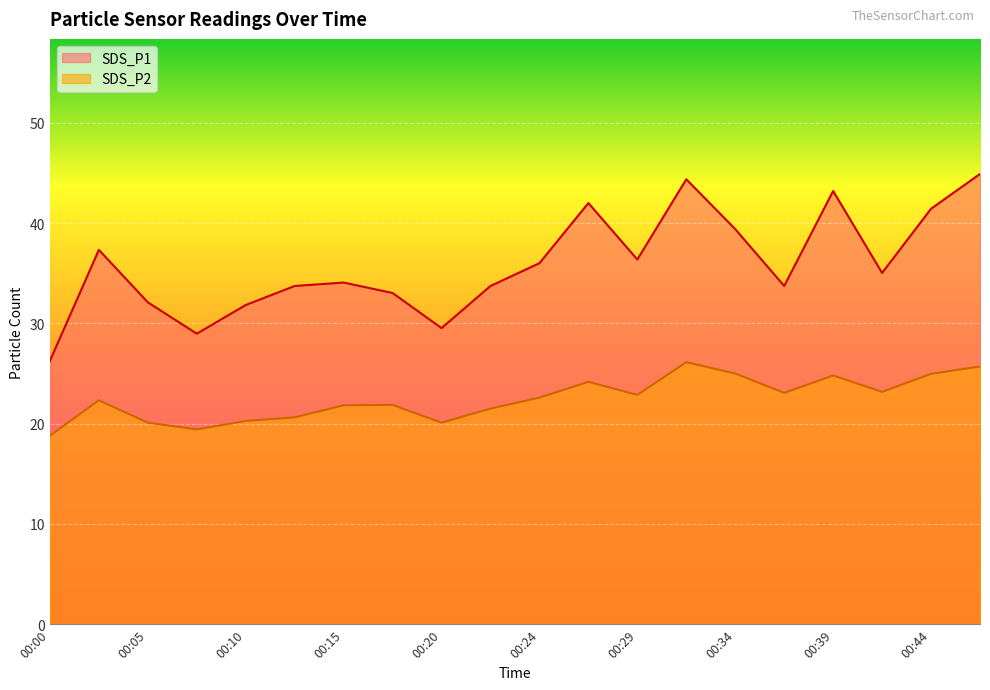

What is the difference between the second highest and second lowest values in the SDS_P1 series?

15.4